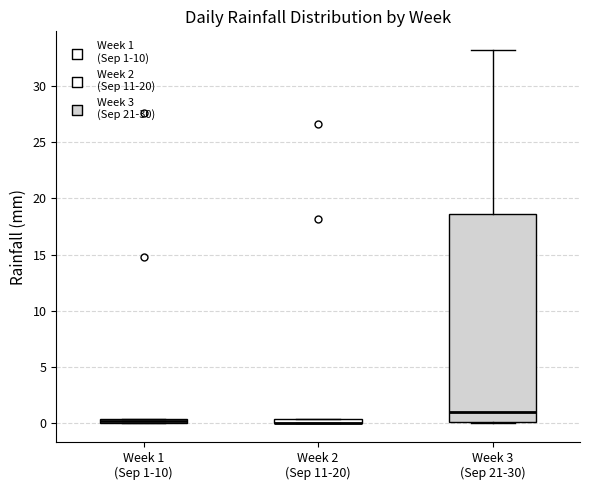

Where does the upper whisker of the box for Week 3 (Sep 21-30) end on the y-axis? The values are not printed on the chart, so give them approximately, as read against the axis.

33.0